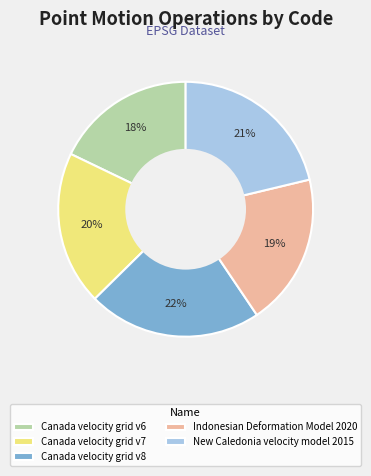

Which has a higher value, Canada velocity grid v7 or Canada velocity grid v8?

Canada velocity grid v8